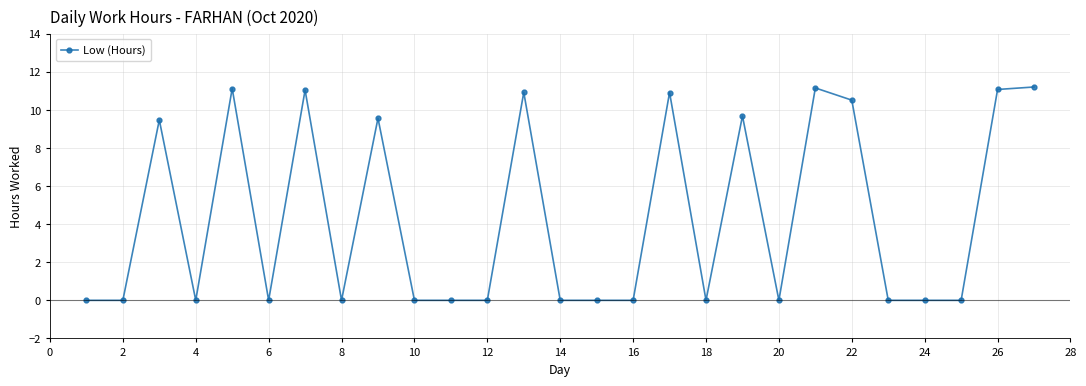

True or false: the data has more than 0 interior local peaks.

True